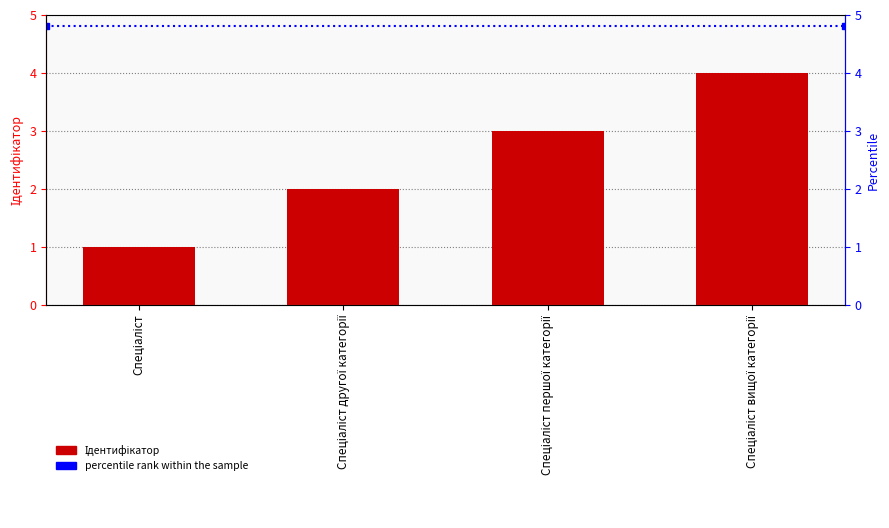

Reading left to right, list all the values displayed in this chart.

1	2	3	4